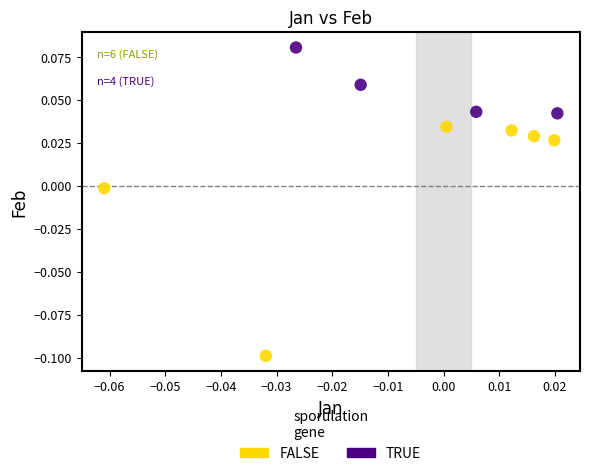

Which series reaches the minimum Y coordinate?

FALSE